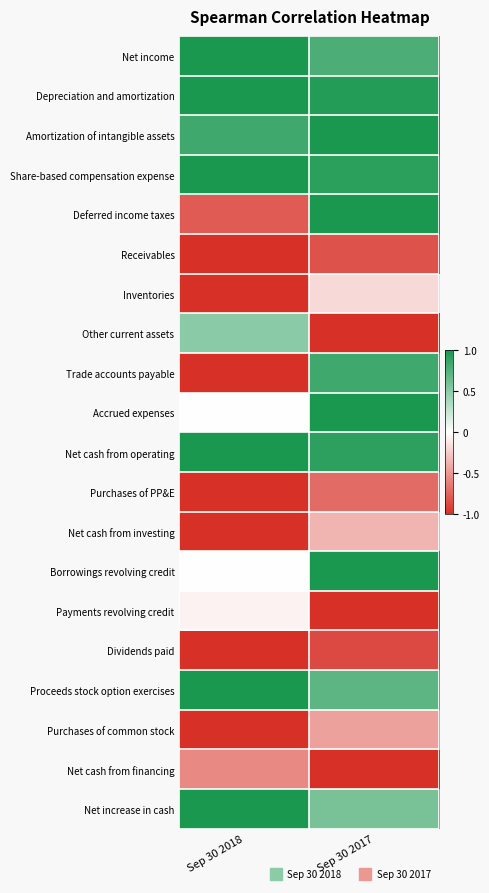

What is the maximum value shown in the chart?

1.0